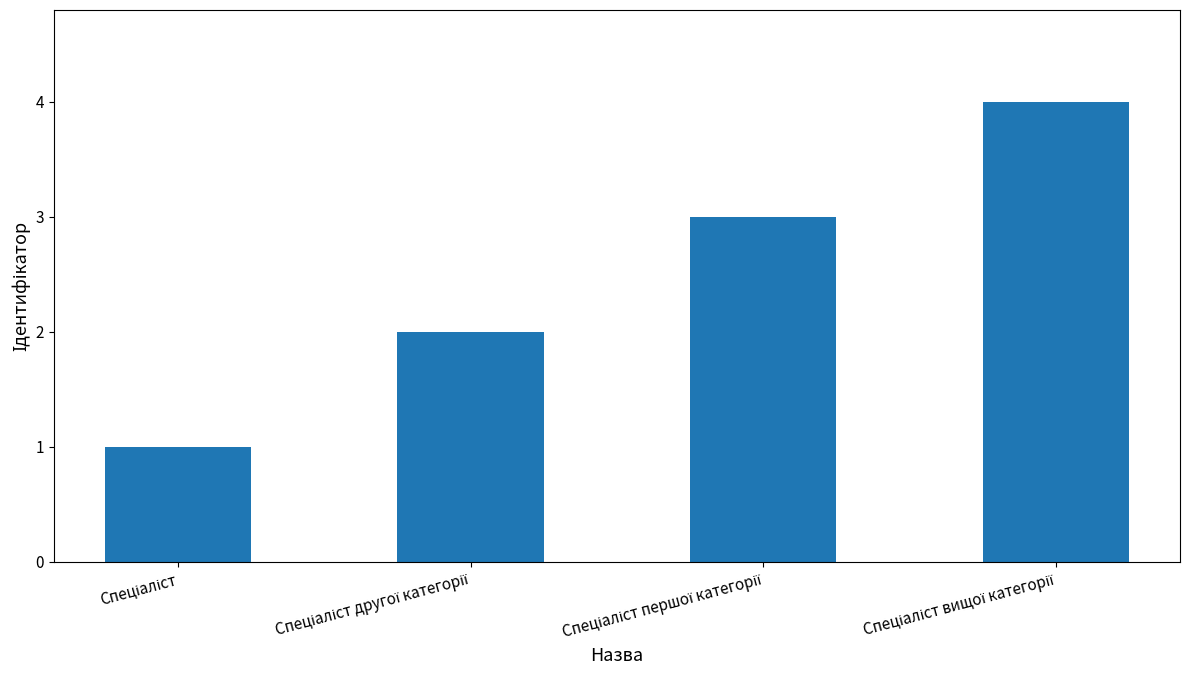

What is the maximum value shown in the chart?

4